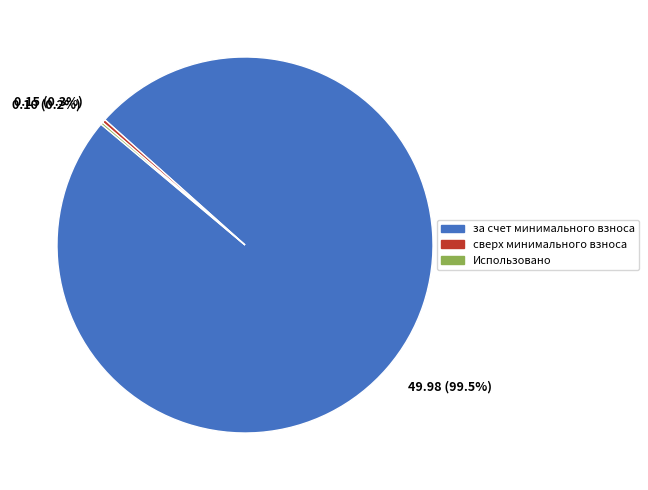

Does 0.15 (0.3%) represent more than half of the total?

No